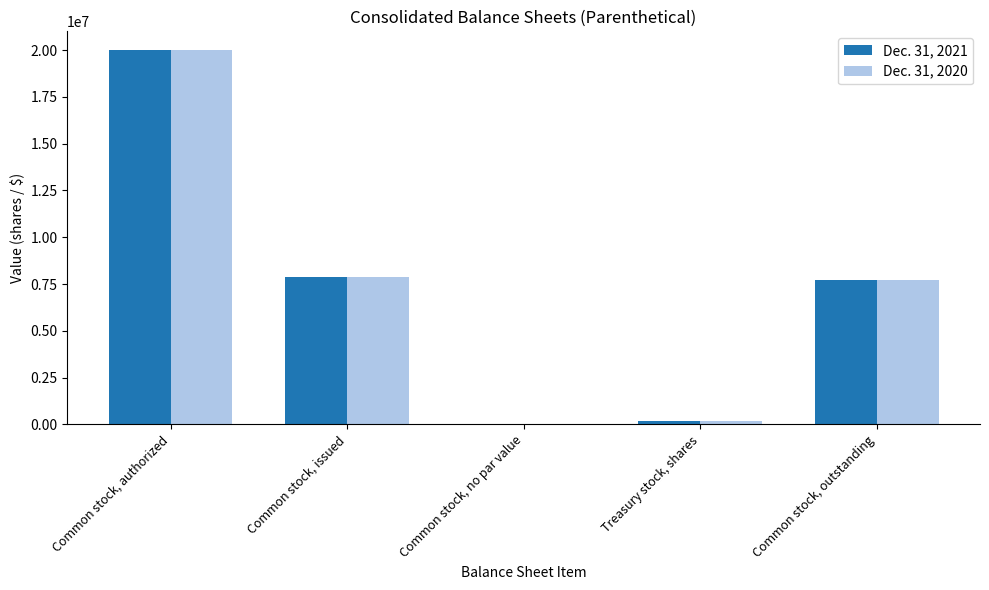

Count the number of categories in the chart.

5